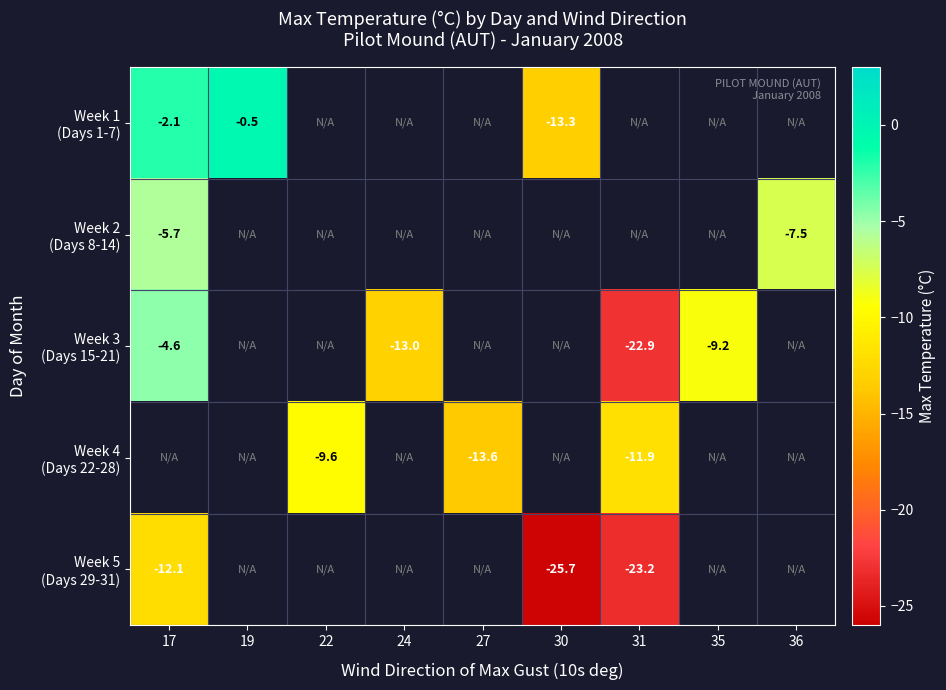

Rank the series by their maximum value, from highest to lowest.

Week 1 (Days 1-7), Week 3 (Days 15-21), Week 2 (Days 8-14), Week 4 (Days 22-28), Week 5 (Days 29-31)